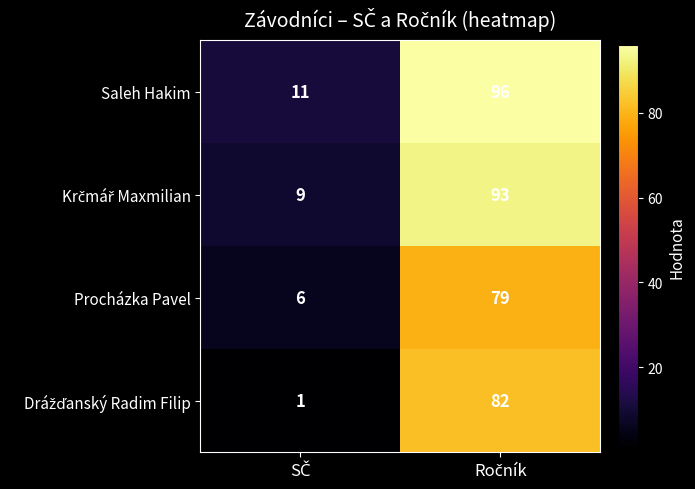

Which series has the largest total across all categories?

Saleh Hakim